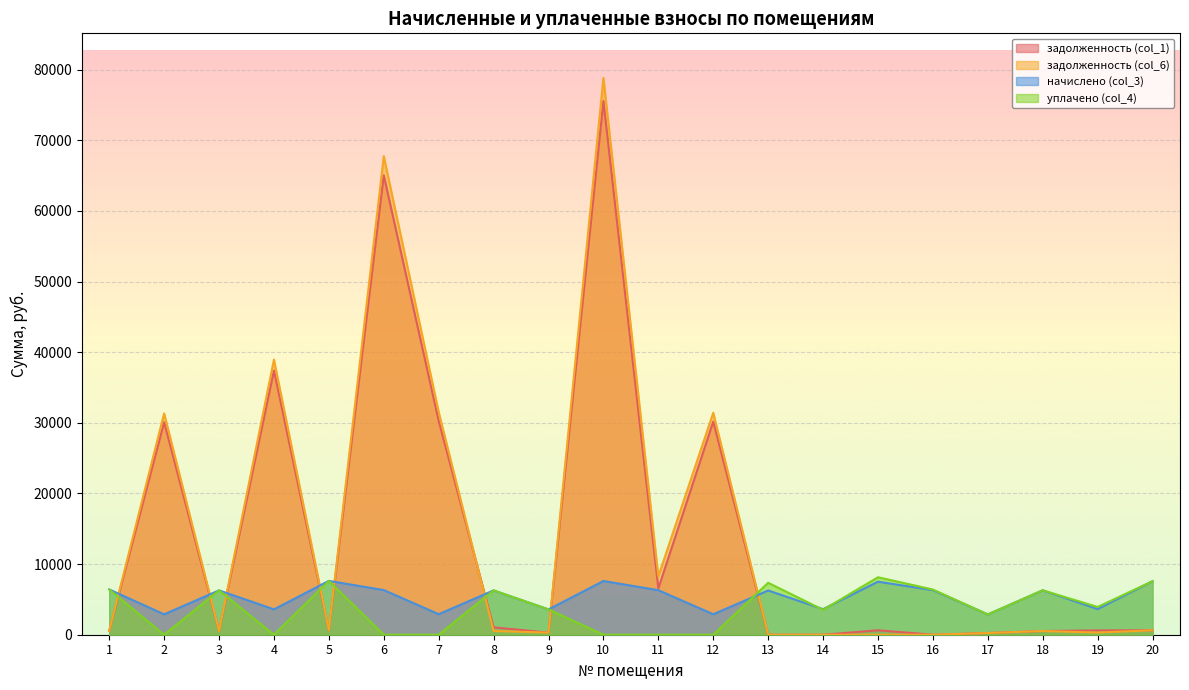

What is the sum of all начислено (col_3) values?

106778.5